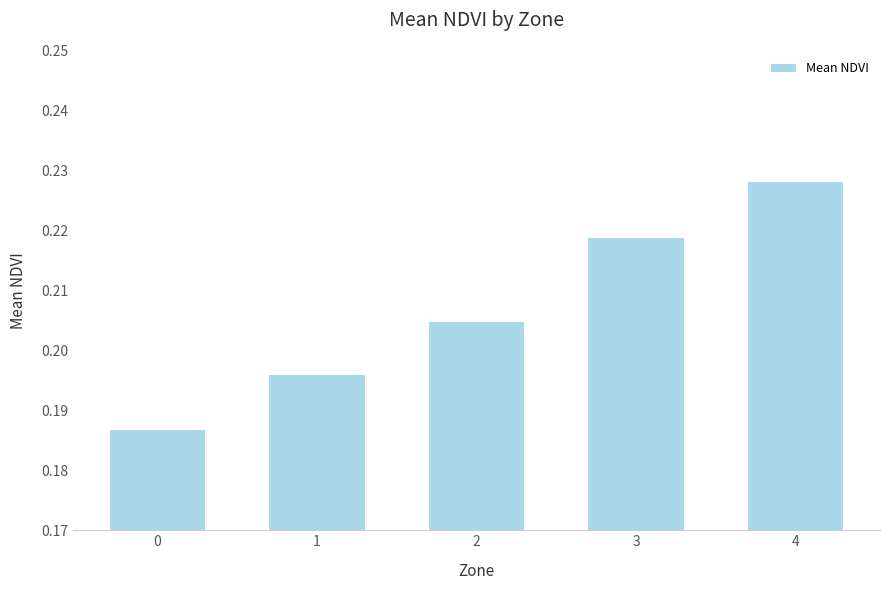

Is it true that the value at 2 is 0.3?

False